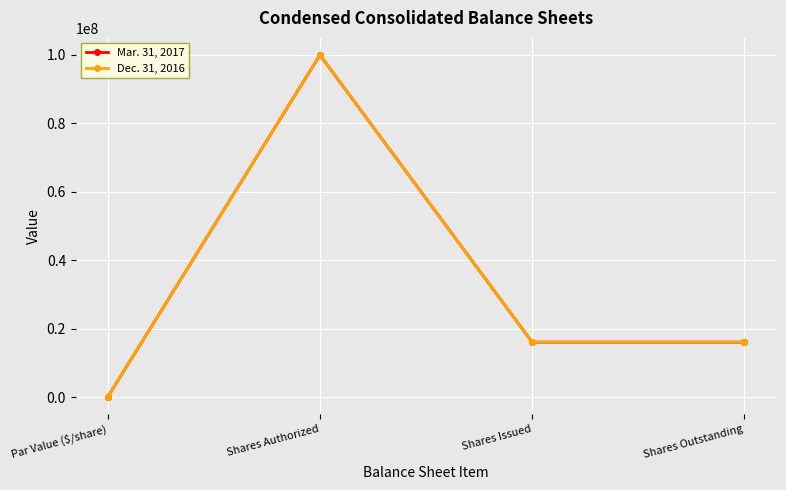

The Dec. 31, 2016 series shows 0 at Par Value ($/share). True or false?

True